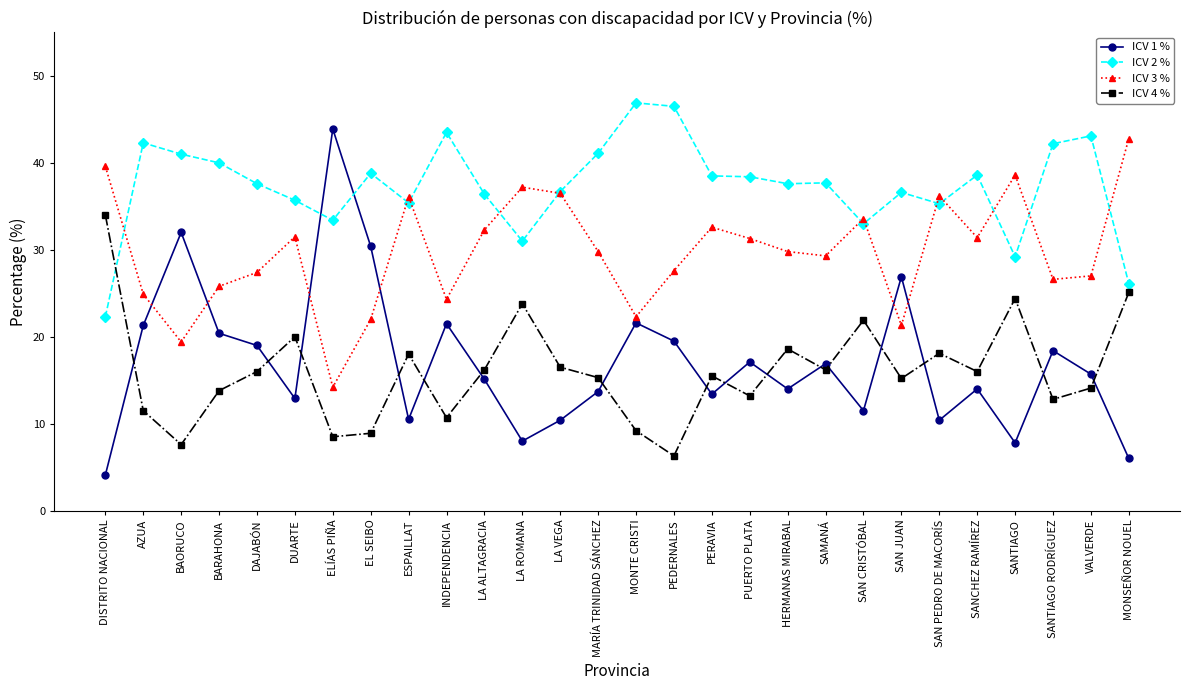

How many interior local valleys does the ICV 4 % series have?

9